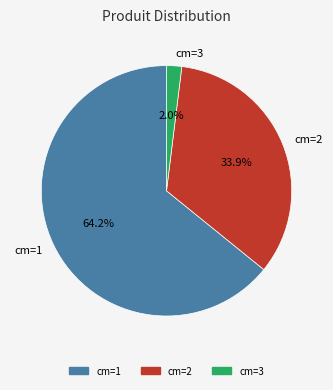

What is the majority slice?

cm=1